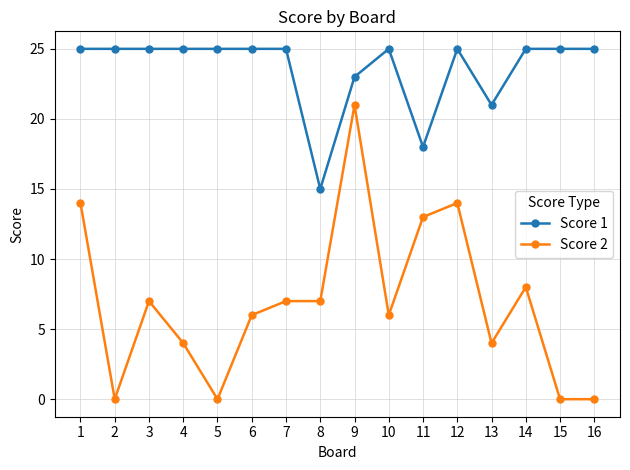

Reading right to left, extract all data points from this chart.

Score 1: 16=25	15=25	14=25	13=21	12=25	11=18	10=25	9=23	8=15	7=25	6=25	5=25	4=25	3=25	2=25	1=25
Score 2: 16=0	15=0	14=8	13=4	12=14	11=13	10=6	9=21	8=7	7=7	6=6	5=0	4=4	3=7	2=0	1=14